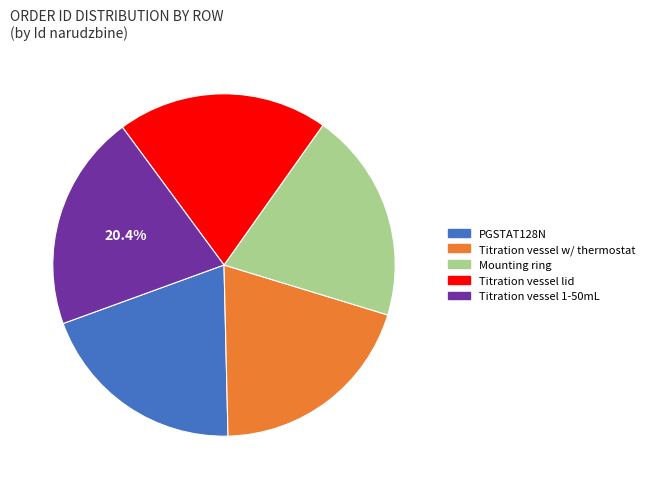

Is there any slice that represents more than half of the pie?

No